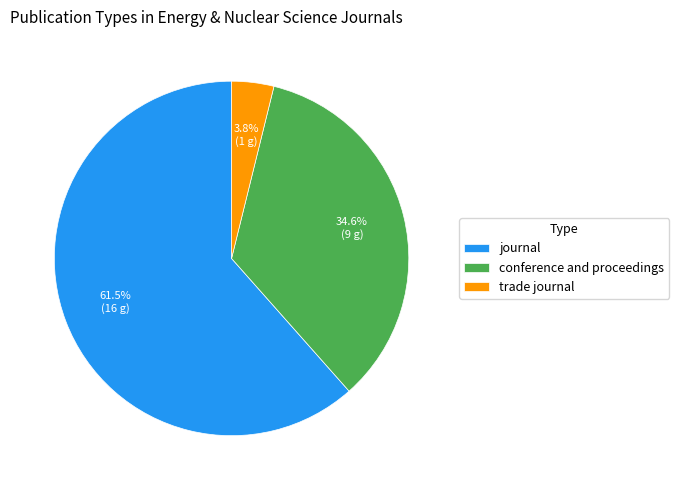

Which slice is the smallest?

trade journal